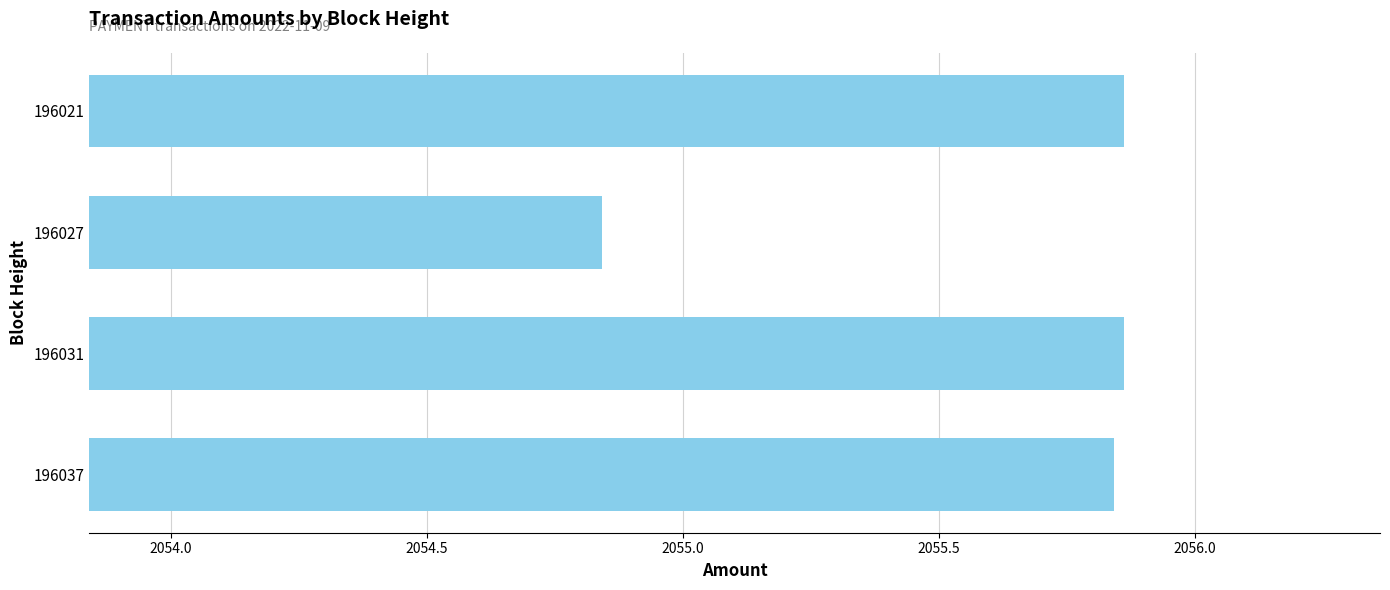

True or false: the data shows 676.7 at 196037.

False